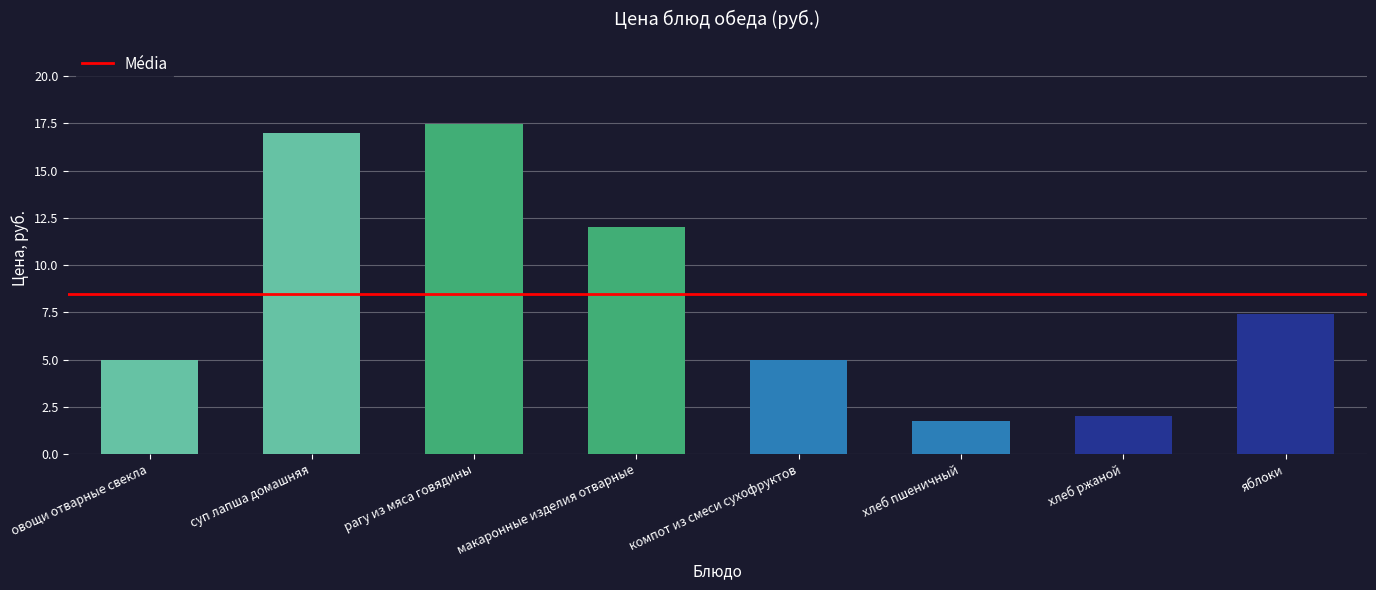

Read the value at овощи отварные свекла.

5.0